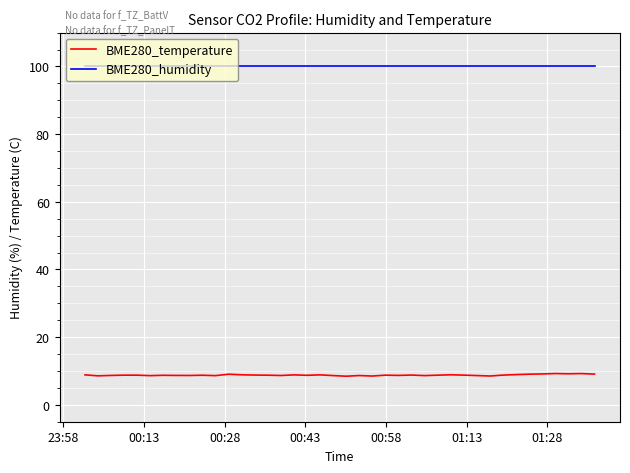

List the series in order of their peak value, highest first.

BME280_humidity, BME280_temperature